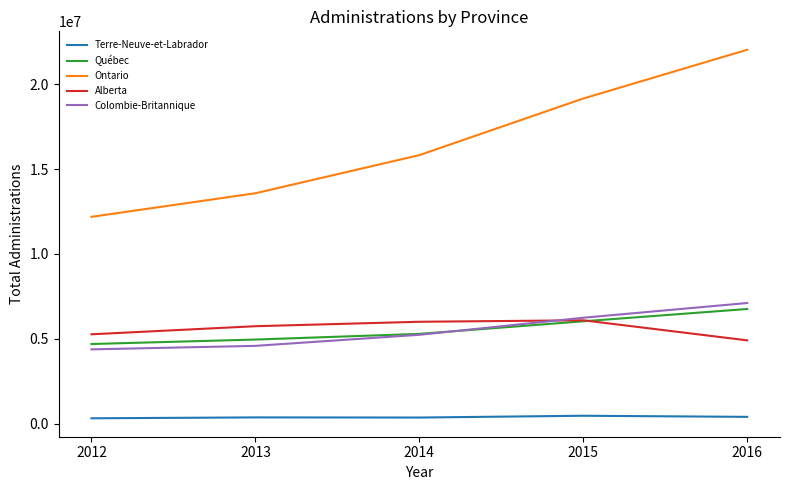

What is the approximate value of Alberta at 2014, to the nearest 50?

6006550